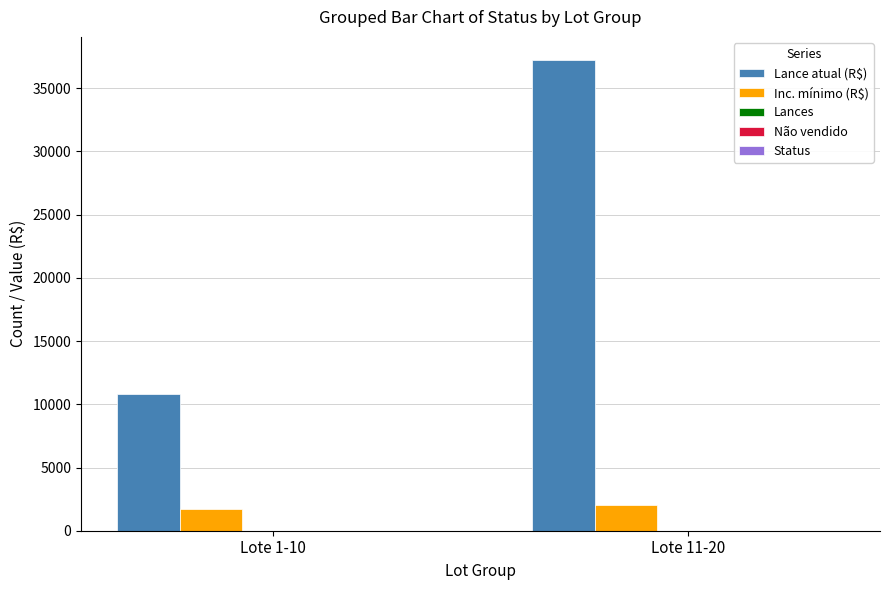

What is the sum of all Inc. mínimo (R$) values?

3800